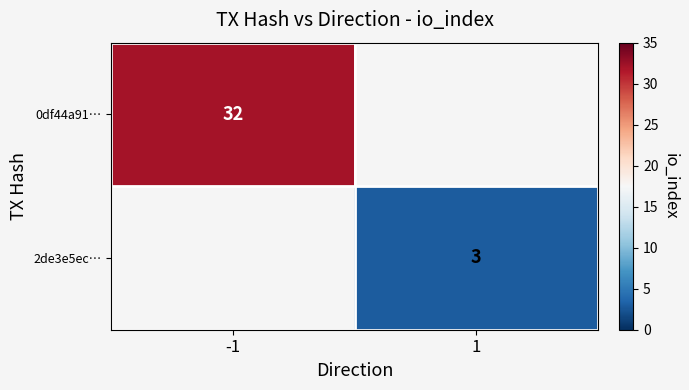

True or false: 0df44a91… has a value of 32 at -1.

True